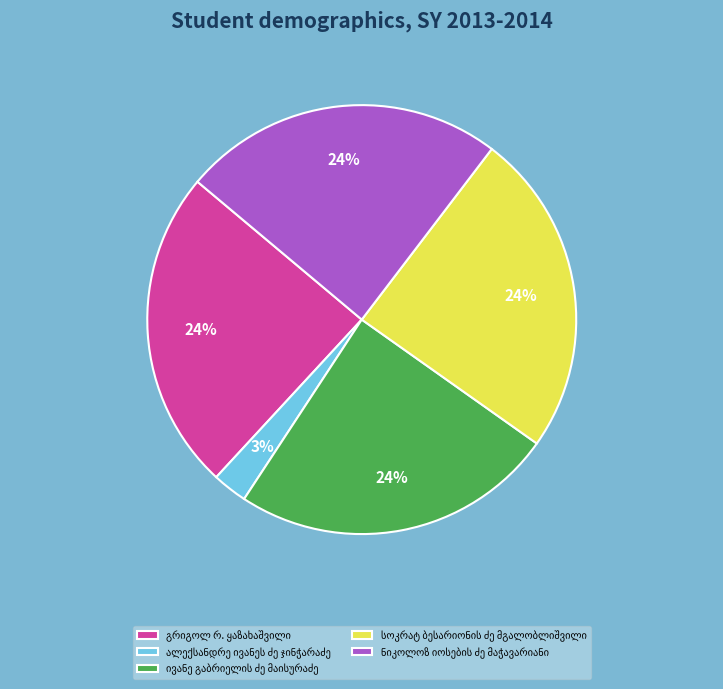

To the nearest percent, what is the average slice percentage?

20%